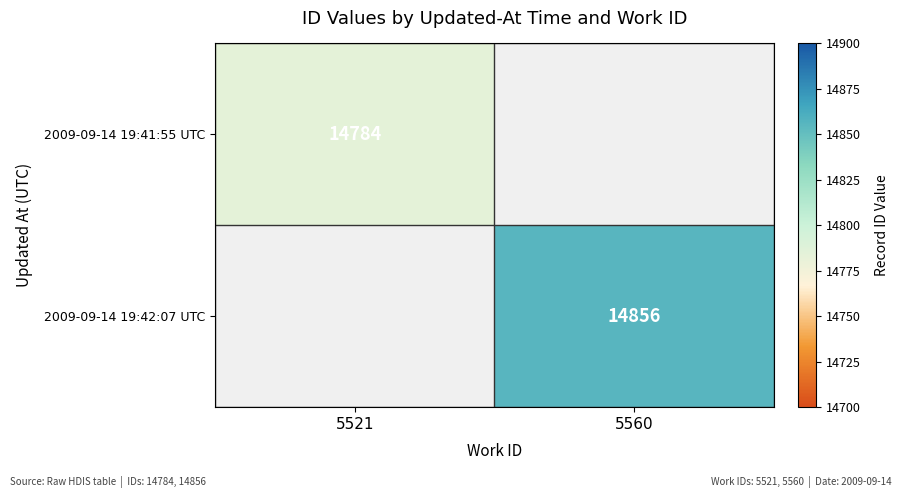

At how many categories does at least one series exceed 14837?

1